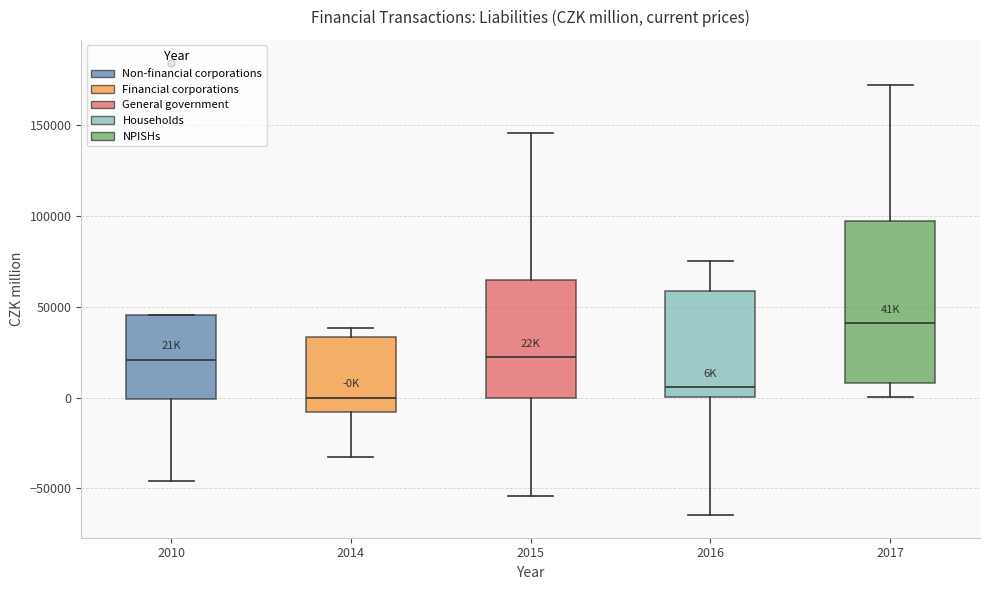

Reading left to right, transcribe this box plot: for each box, give where its median line is, the range the box spans, and where its two whiskers end, as read against the y-axis. The values are not printed on the chart, so give them approximately, as read against the axis.

2010: median 20000, box 0 to 45000, whiskers -45000 to 45000
2014: median 0, box -10000 to 35000, whiskers -35000 to 40000
2015: median 20000, box 0 to 65000, whiskers -55000 to 145000
2016: median 5000, box 0 to 60000, whiskers -65000 to 75000
2017: median 40000, box 10000 to 95000, whiskers 0 to 170000